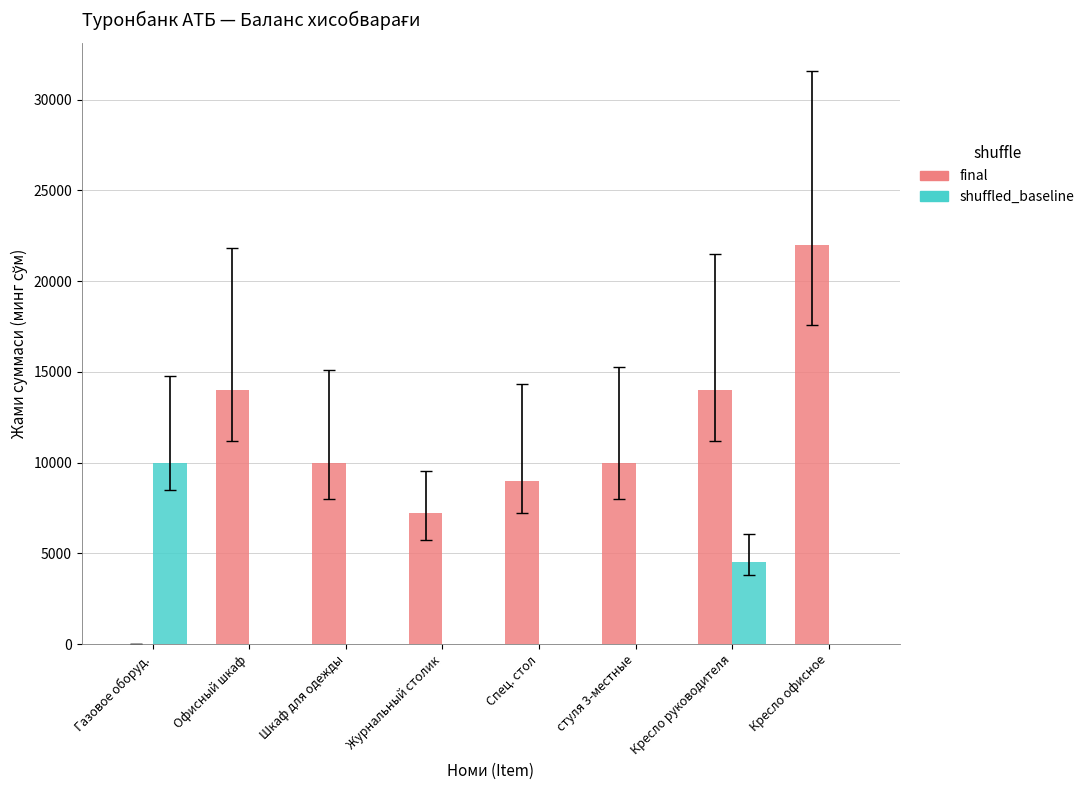

What is the sum of the final values at Журнальный столик and Газовое оборуд.?

7200